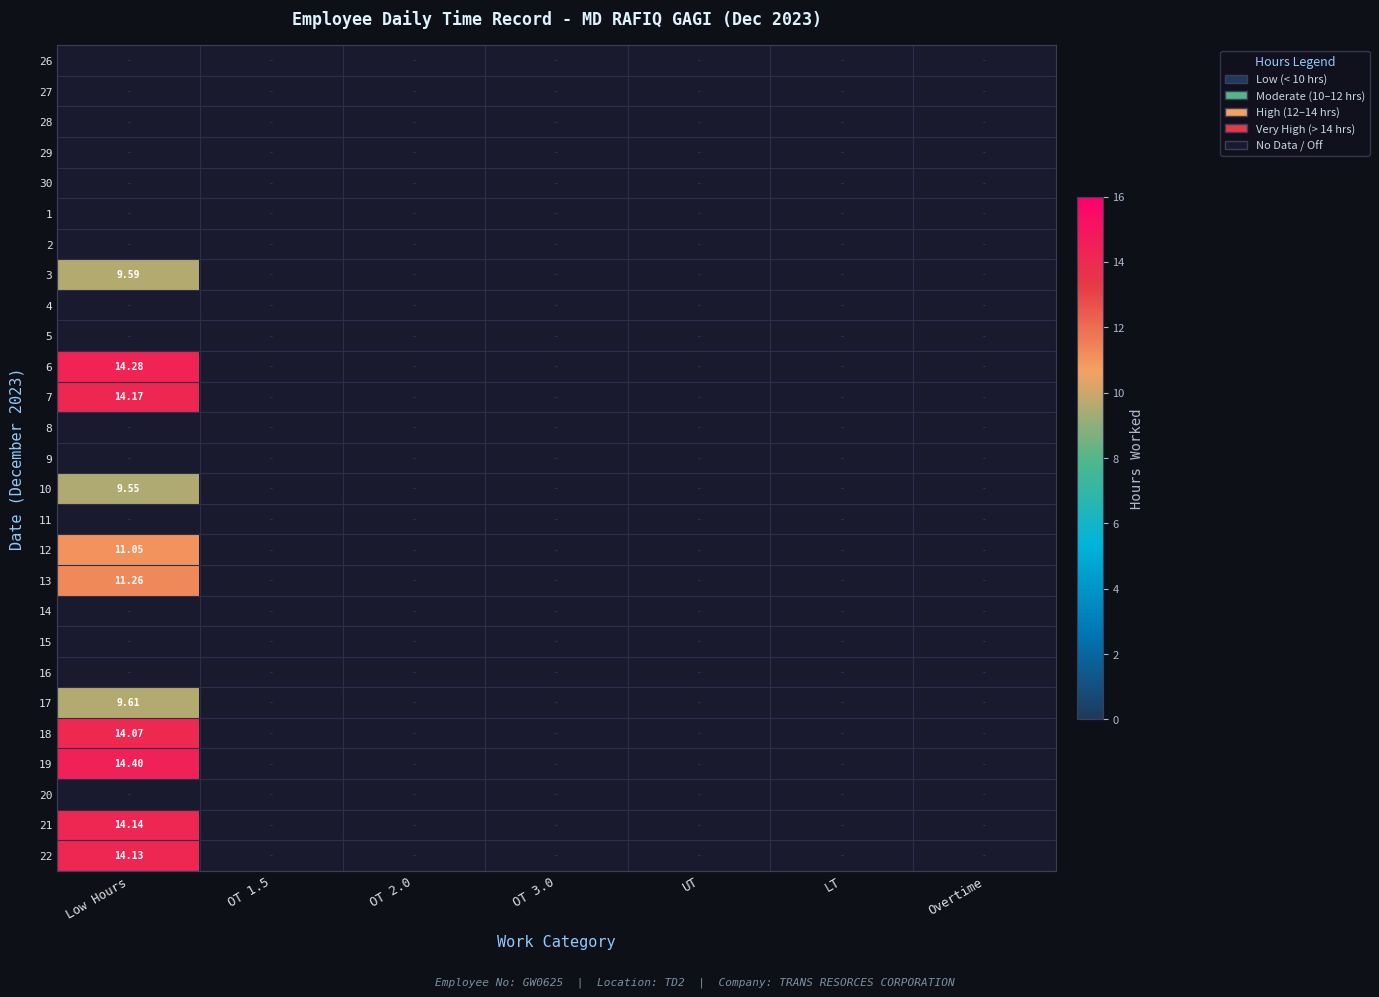

Is the value of 16 at Low Hours greater than the value of 3 at LT?

No